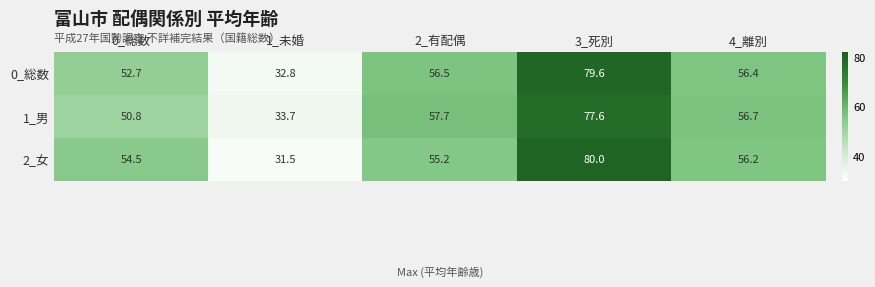

Read the 1_男 value at 4_離別.

56.7